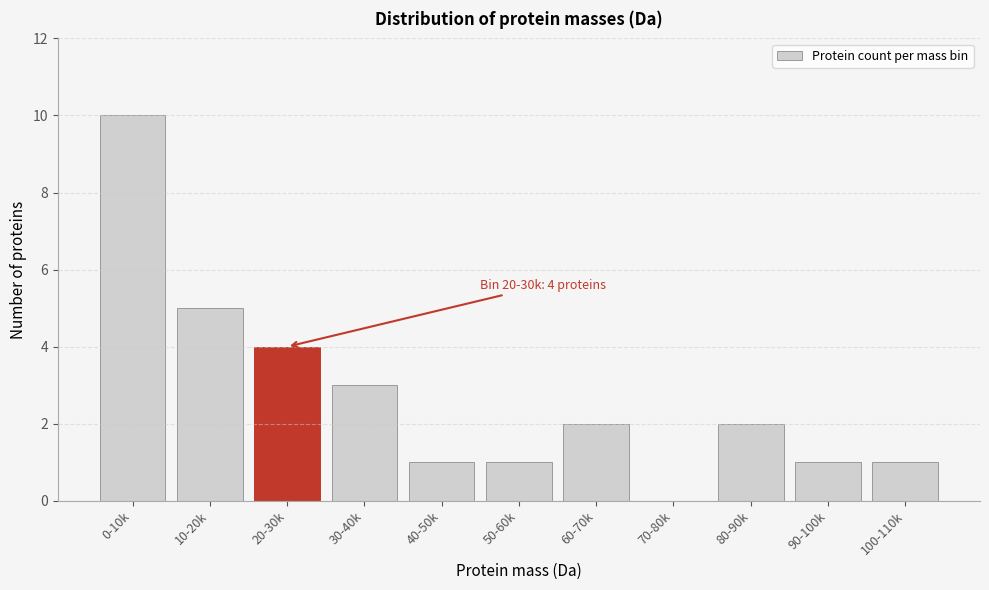

Reading left to right, what are all the values shown in this chart?

0-10k=10	10-20k=5	20-30k=4	30-40k=3	40-50k=1	50-60k=1	60-70k=2	70-80k=0	80-90k=2	90-100k=1	100-110k=1